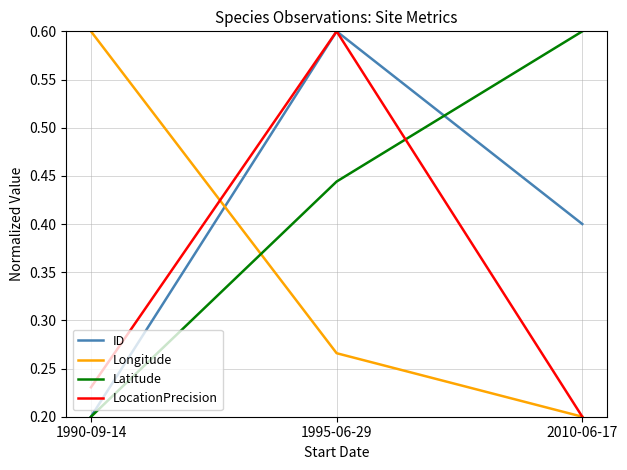

At which category is the sum across all series the highest?

1995-06-29